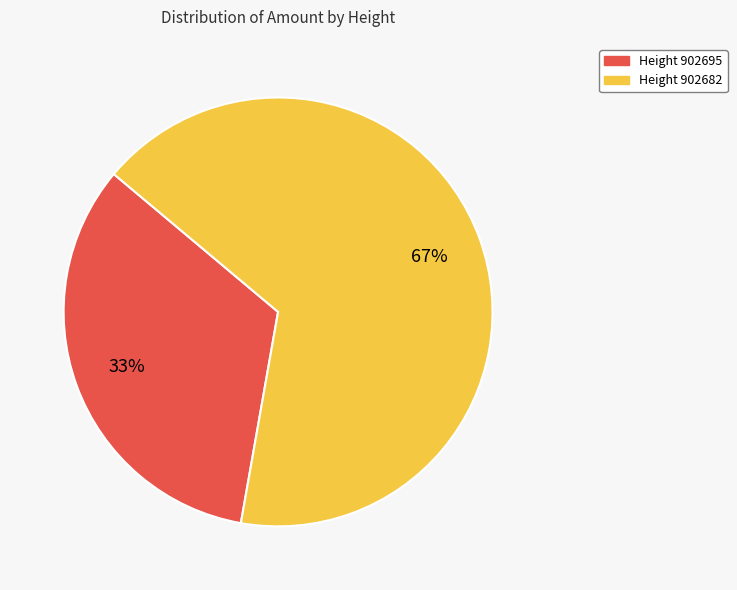

To the nearest percent, what is the average slice percentage?

50%